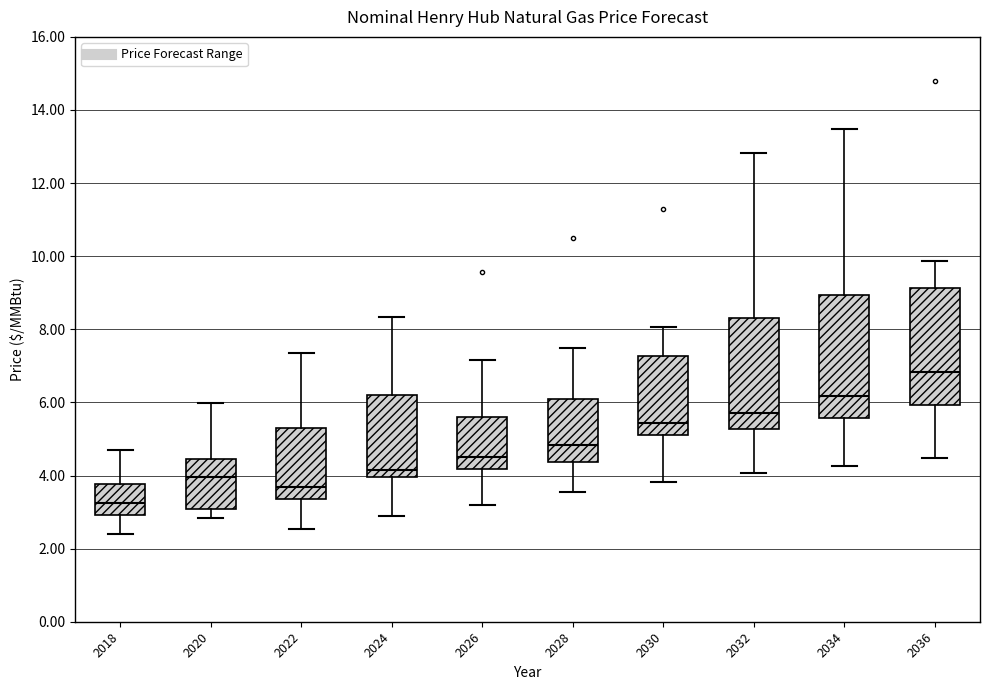

Reading left to right, read every box against the y-axis: the position of its median line, the range the box covers, and the ends of its whiskers. The values are not printed on the chart, so give them approximately, as read against the axis.

2018: median 3.2, box 3.0 to 3.8, whiskers 2.4 to 4.8
2020: median 4.0, box 3.0 to 4.4, whiskers 2.8 to 6.0
2022: median 3.6, box 3.4 to 5.2, whiskers 2.6 to 7.4
2024: median 4.2, box 4.0 to 6.2, whiskers 2.8 to 8.4
2026: median 4.6, box 4.2 to 5.6, whiskers 3.2 to 7.2
2028: median 4.8, box 4.4 to 6.0, whiskers 3.6 to 7.4
2030: median 5.4, box 5.2 to 7.2, whiskers 3.8 to 8.0
2032: median 5.8, box 5.2 to 8.4, whiskers 4.0 to 12.8
2034: median 6.2, box 5.6 to 9.0, whiskers 4.2 to 13.4
2036: median 6.8, box 6.0 to 9.2, whiskers 4.4 to 9.8